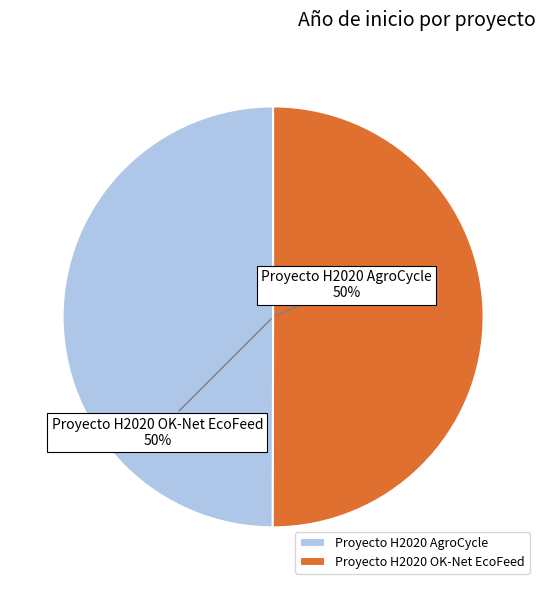

What is the ratio of the value at Proyecto H2020 OK-Net EcoFeed to the value at Proyecto H2020 AgroCycle?

1.0